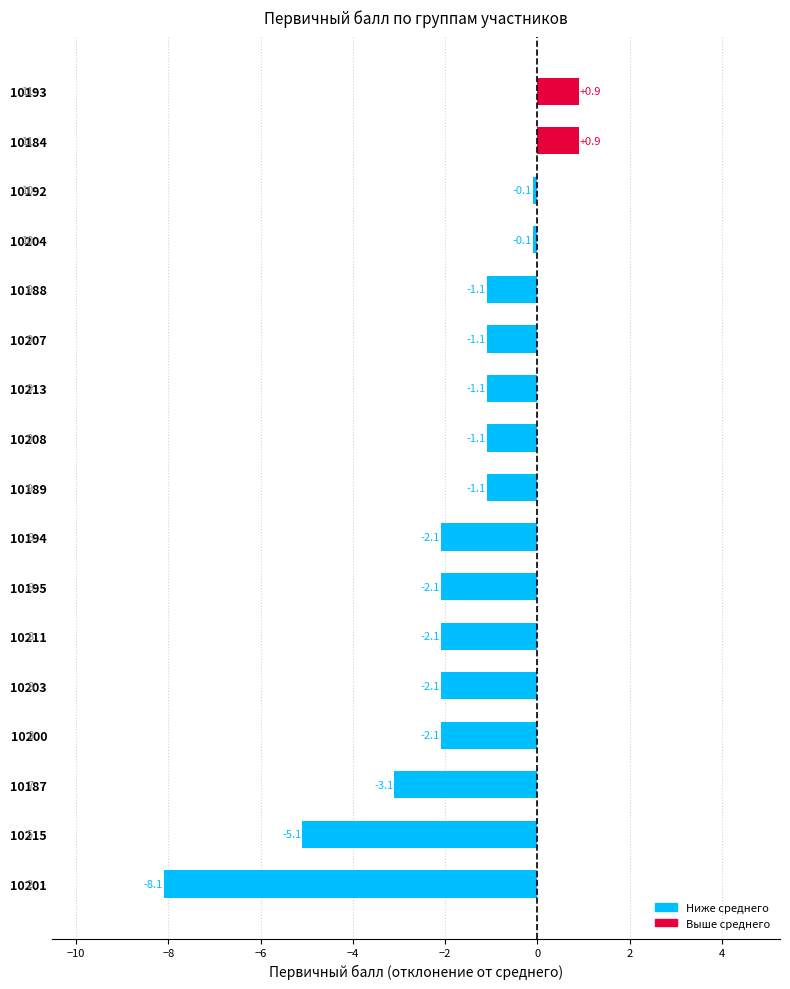

What is the change in value from 10213 to 10204?

+1.0